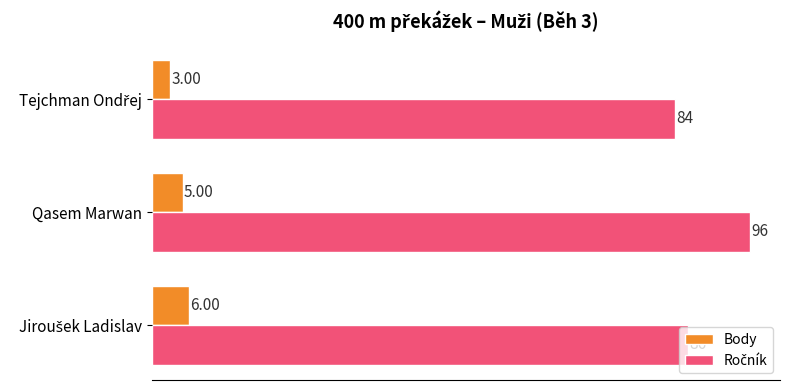

What is the minimum value shown in the chart?

3